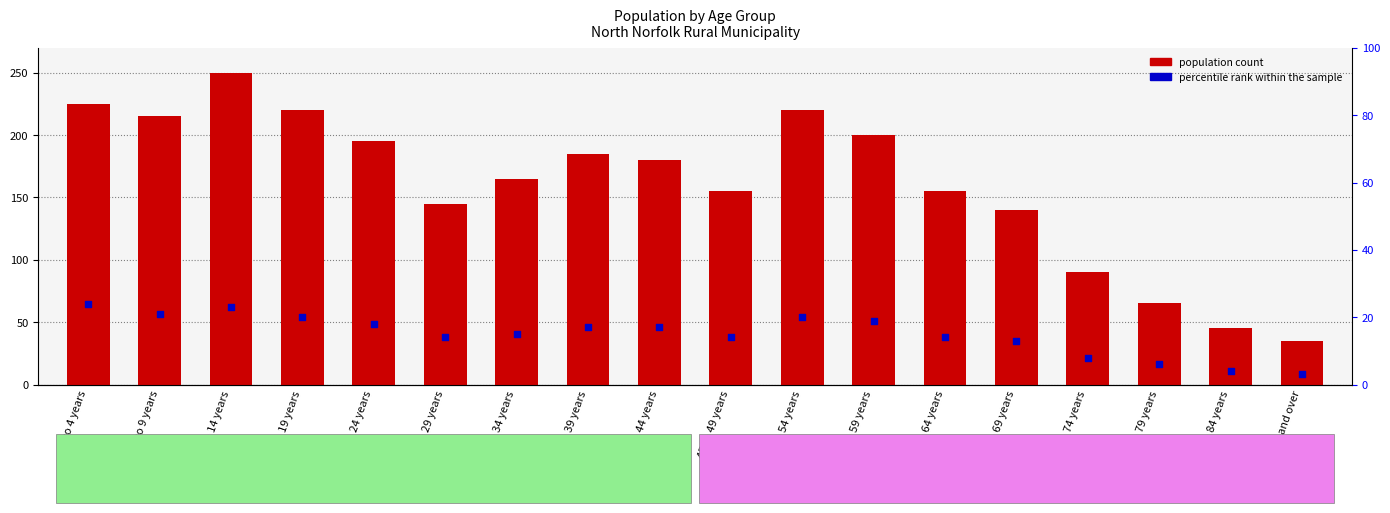

At how many categories does at least one series exceed 10?

18